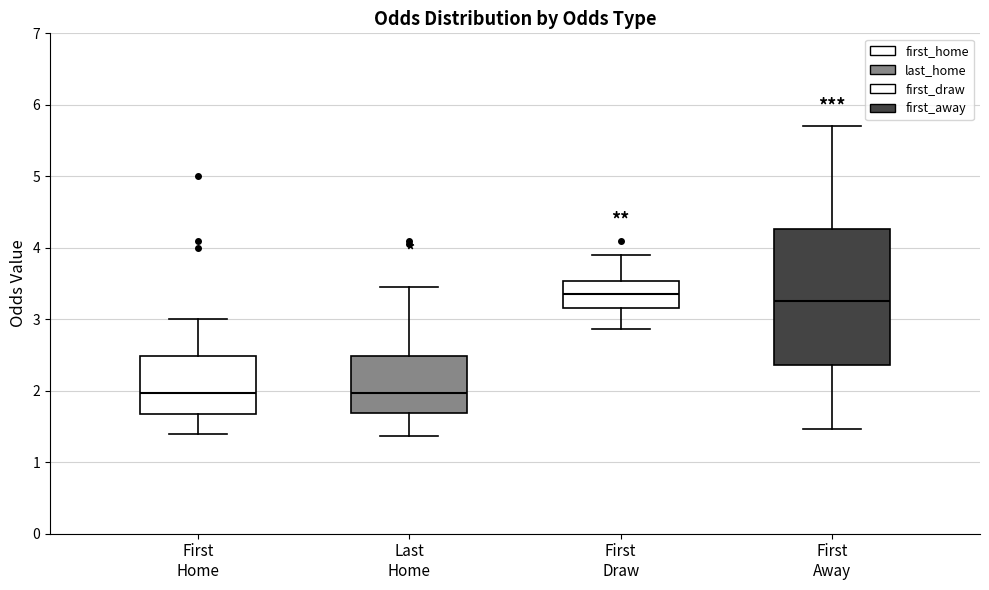

Reading left to right, read every box against the y-axis: the position of its median line, the range the box covers, and the ends of its whiskers. The values are not printed on the chart, so give them approximately, as read against the axis.

First Home: median 2.0, box 1.7 to 2.5, whiskers 1.4 to 3.0
Last Home: median 2.0, box 1.7 to 2.5, whiskers 1.4 to 3.5
First Draw: median 3.4, box 3.2 to 3.5, whiskers 2.9 to 3.9
First Away: median 3.3, box 2.4 to 4.3, whiskers 1.5 to 5.7